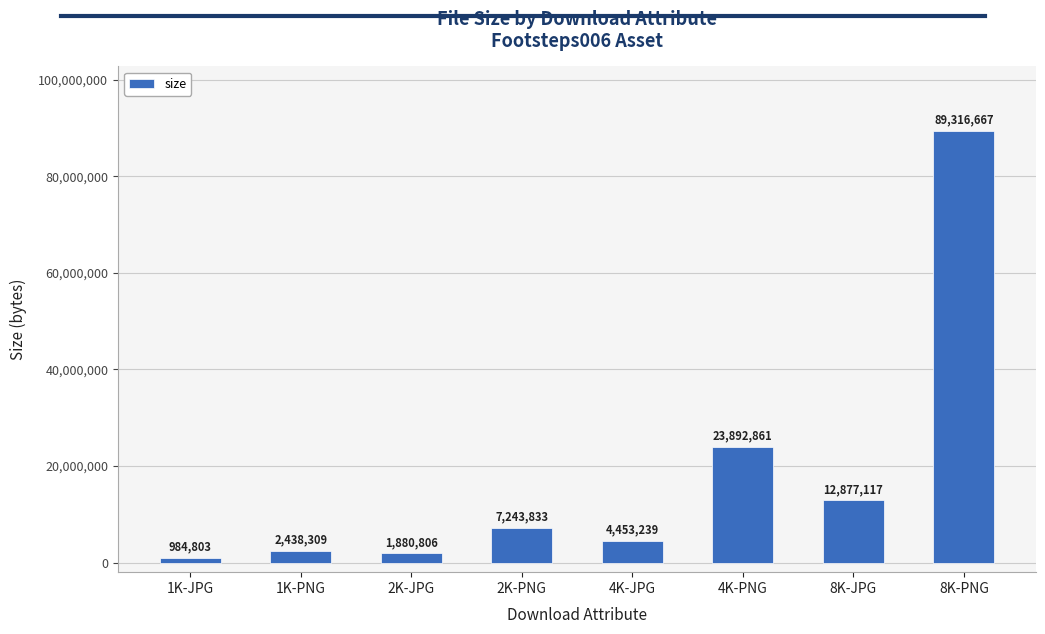

What is the difference between the values at 8K-JPG and 2K-PNG?

5633284